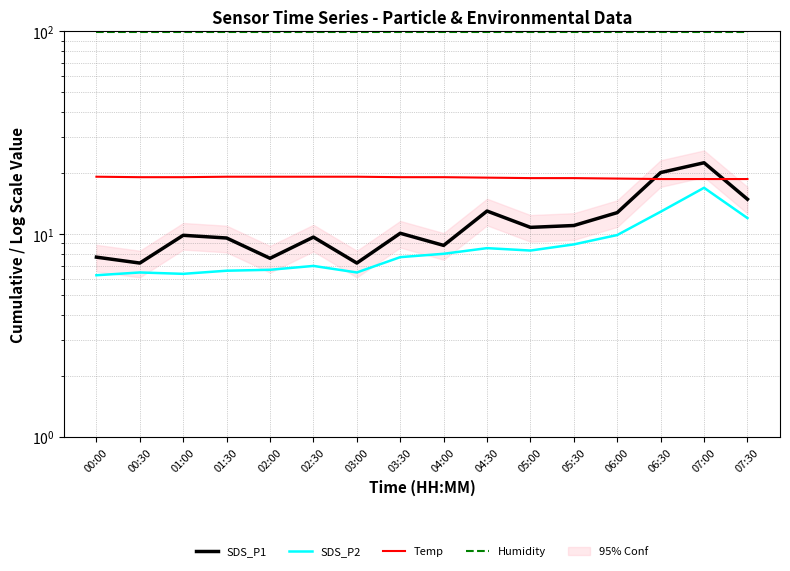

How many lines are shown in the chart?

4